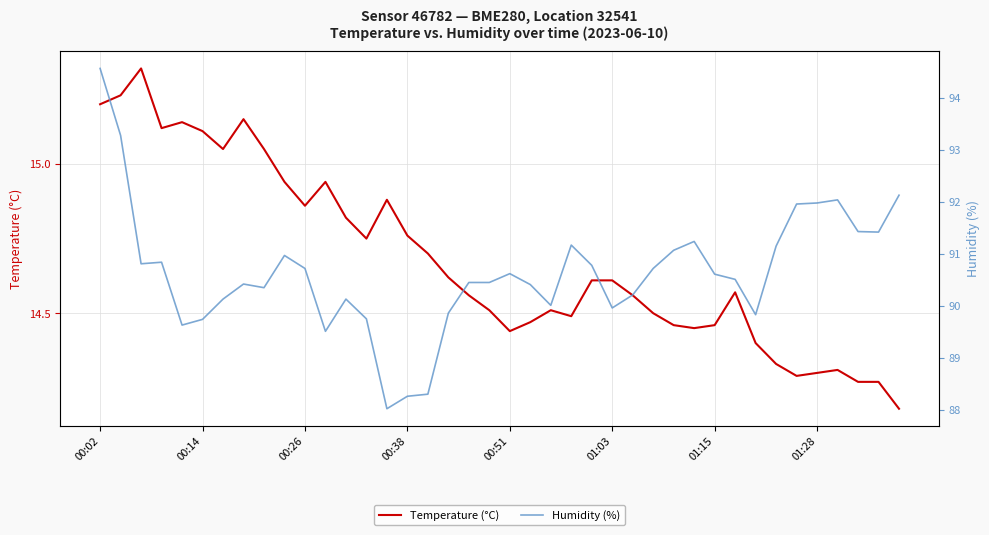

Is it true that Humidity (%) equals 24.3 at 00:26?

False